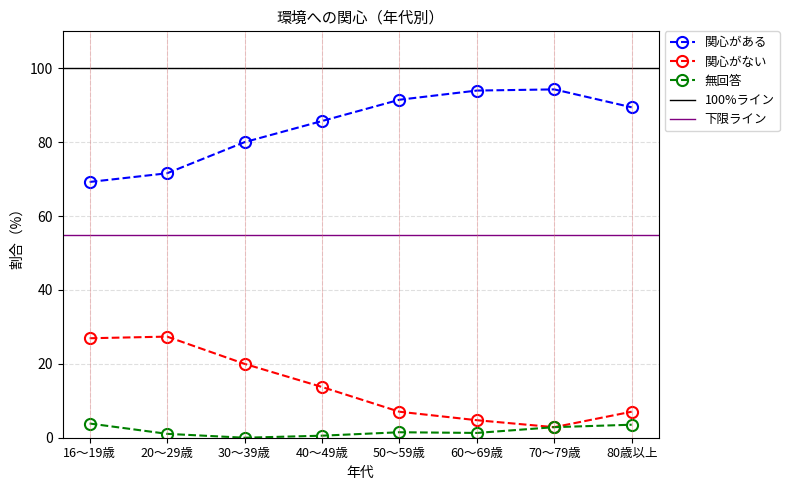

What position from the left is 16～19歳?

1